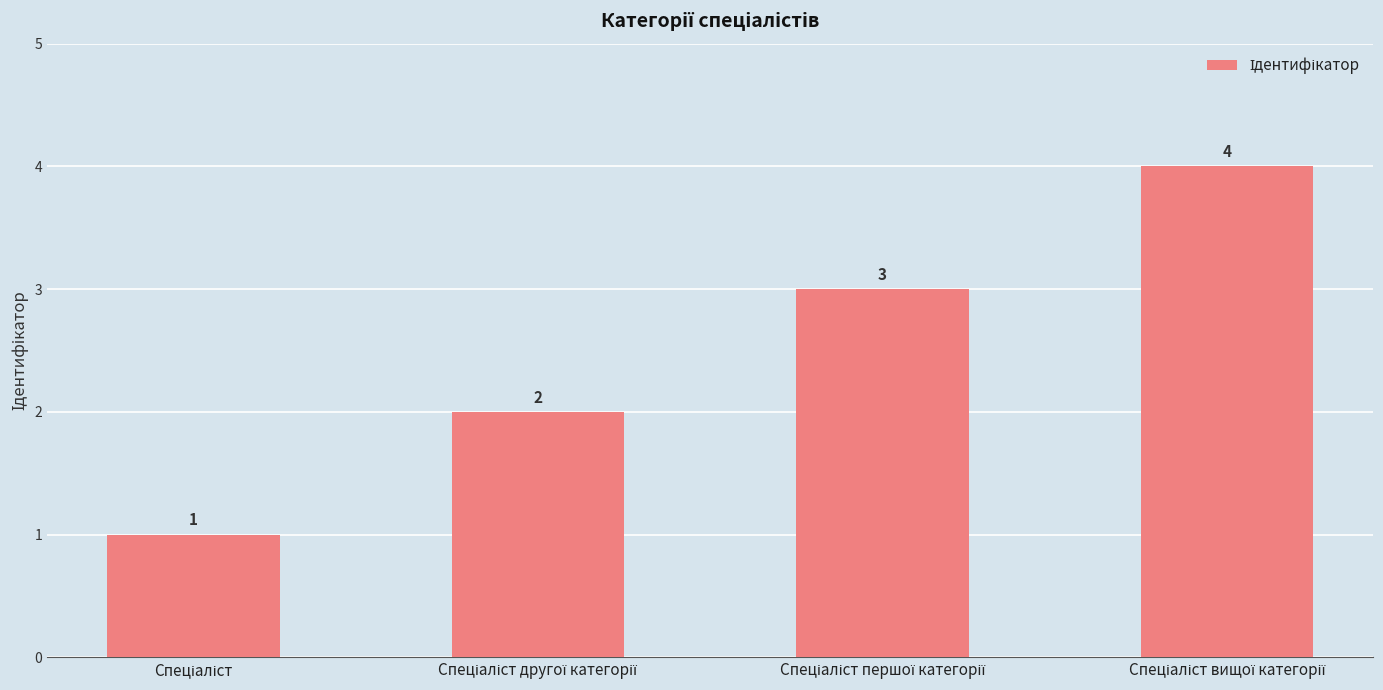

How many values are between 2 and 4?

3